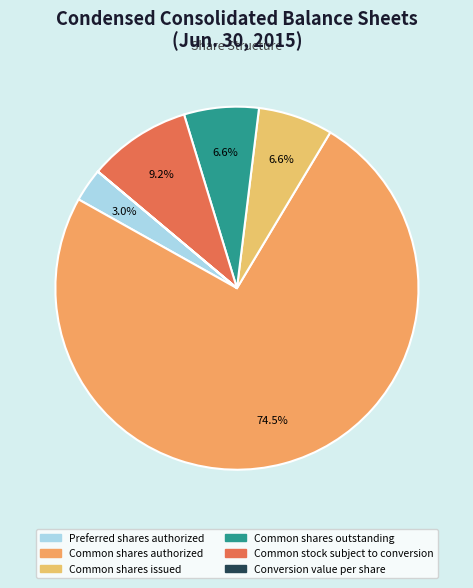

Which slice represents more than half of the pie?

Common shares authorized